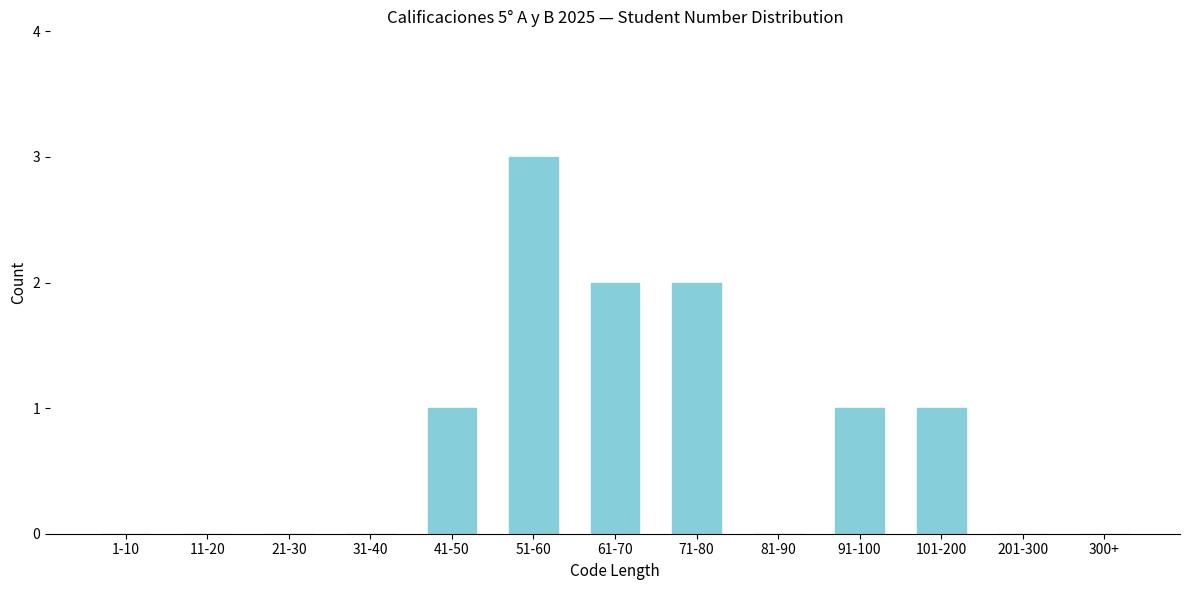

Reading right to left, what are all the values shown in this chart?

300+=0	201-300=0	101-200=1	91-100=1	81-90=0	71-80=2	61-70=2	51-60=3	41-50=1	31-40=0	21-30=0	11-20=0	1-10=0